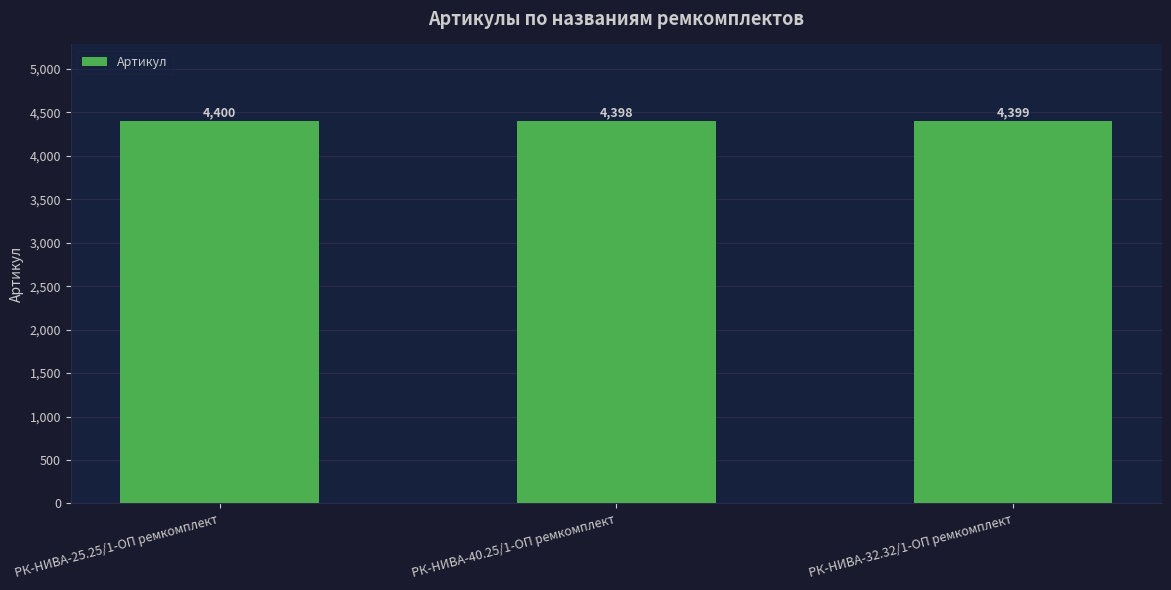

Where does the data first go above 4399?

РК-НИВА-25.25/1-ОП ремкомплект